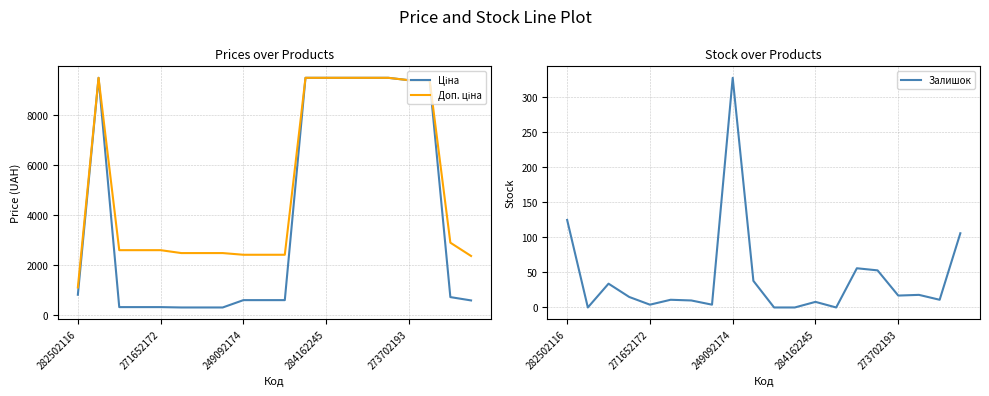

Which series has the widest spread of values?

Ціна